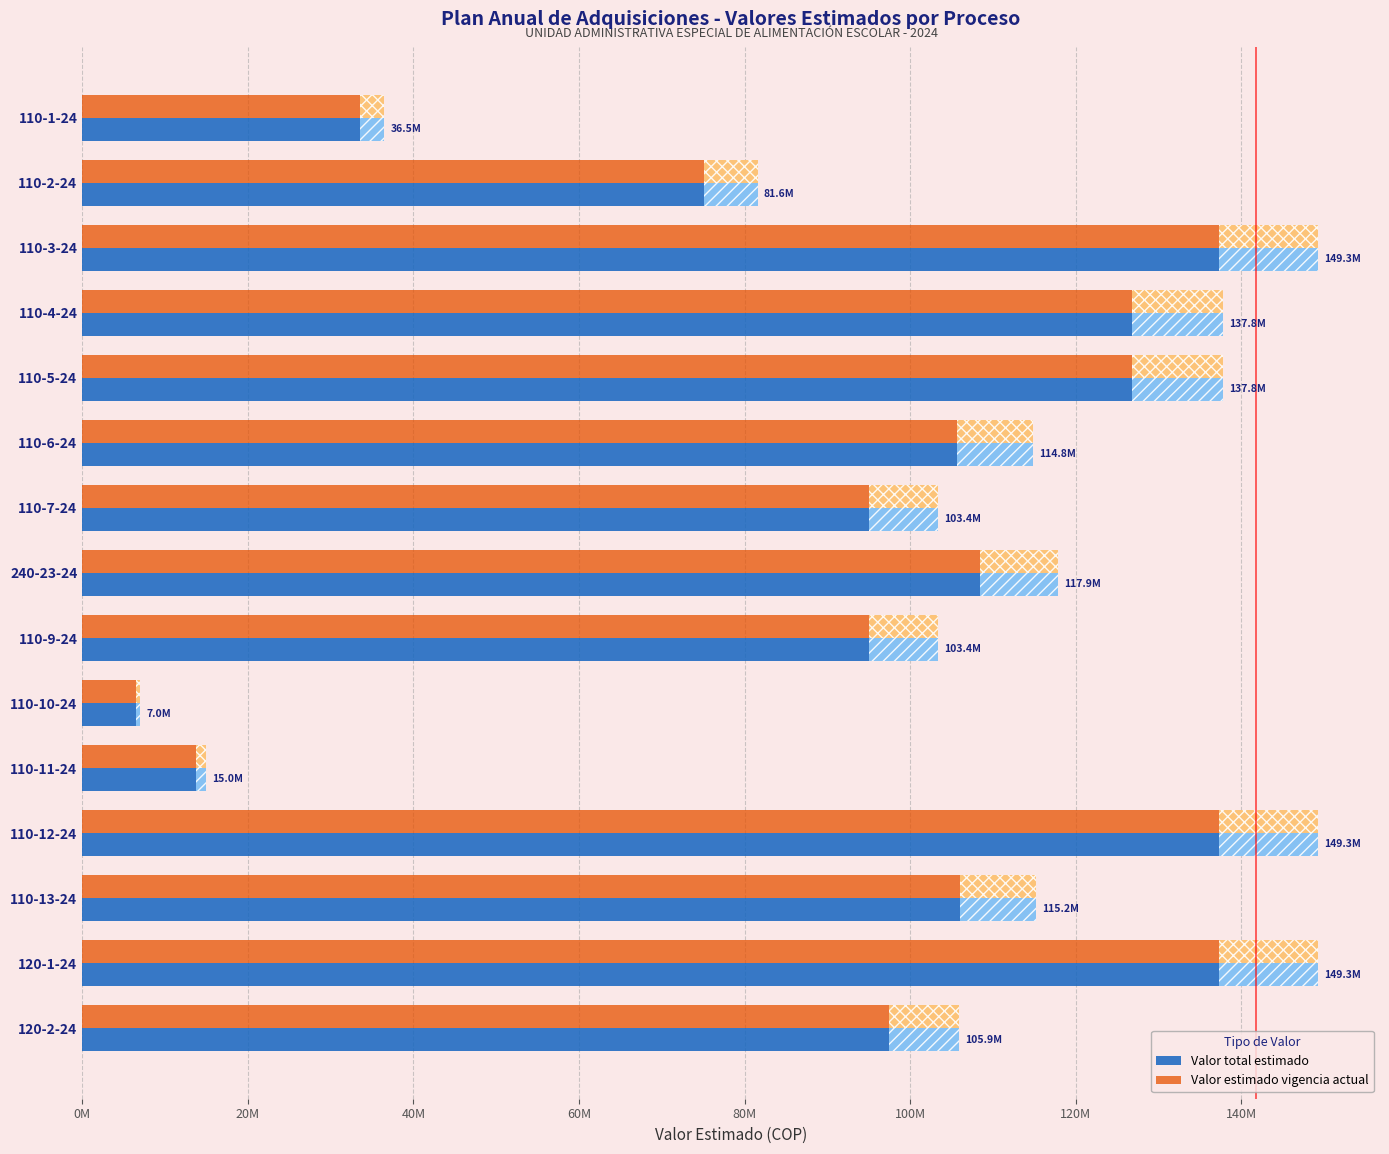

At how many categories does at least one series exceed 73568161?

12